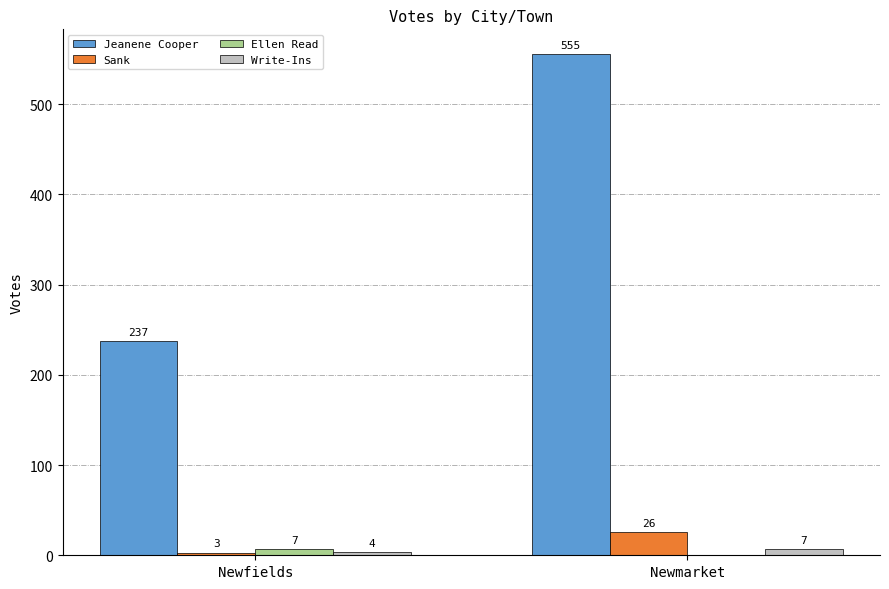

Is it true that Jeanene Cooper equals 190 at Newmarket?

False